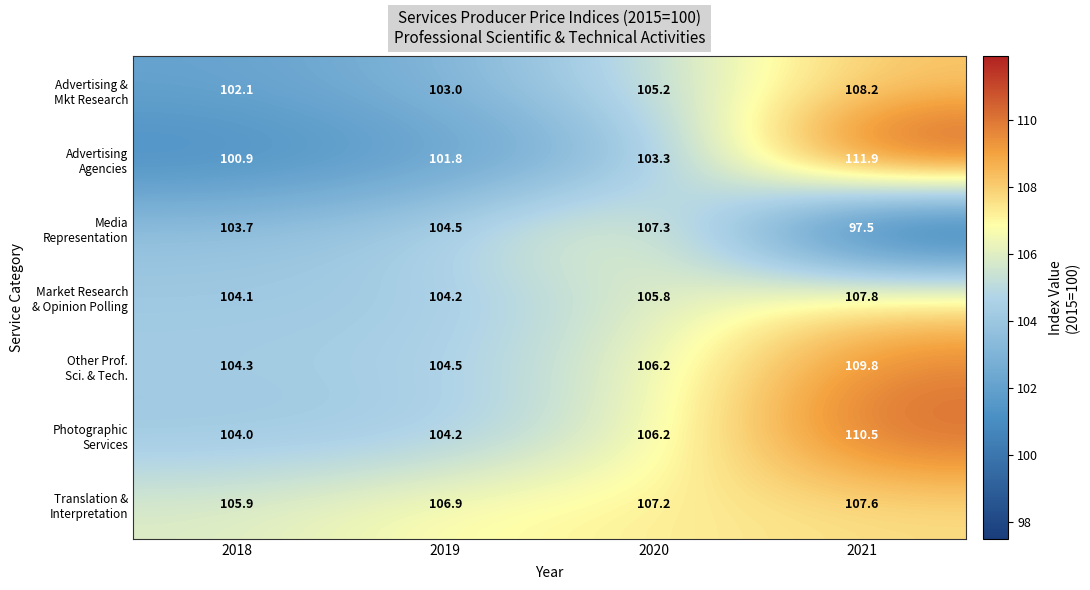

Which category has the lowest value across all series?

2021